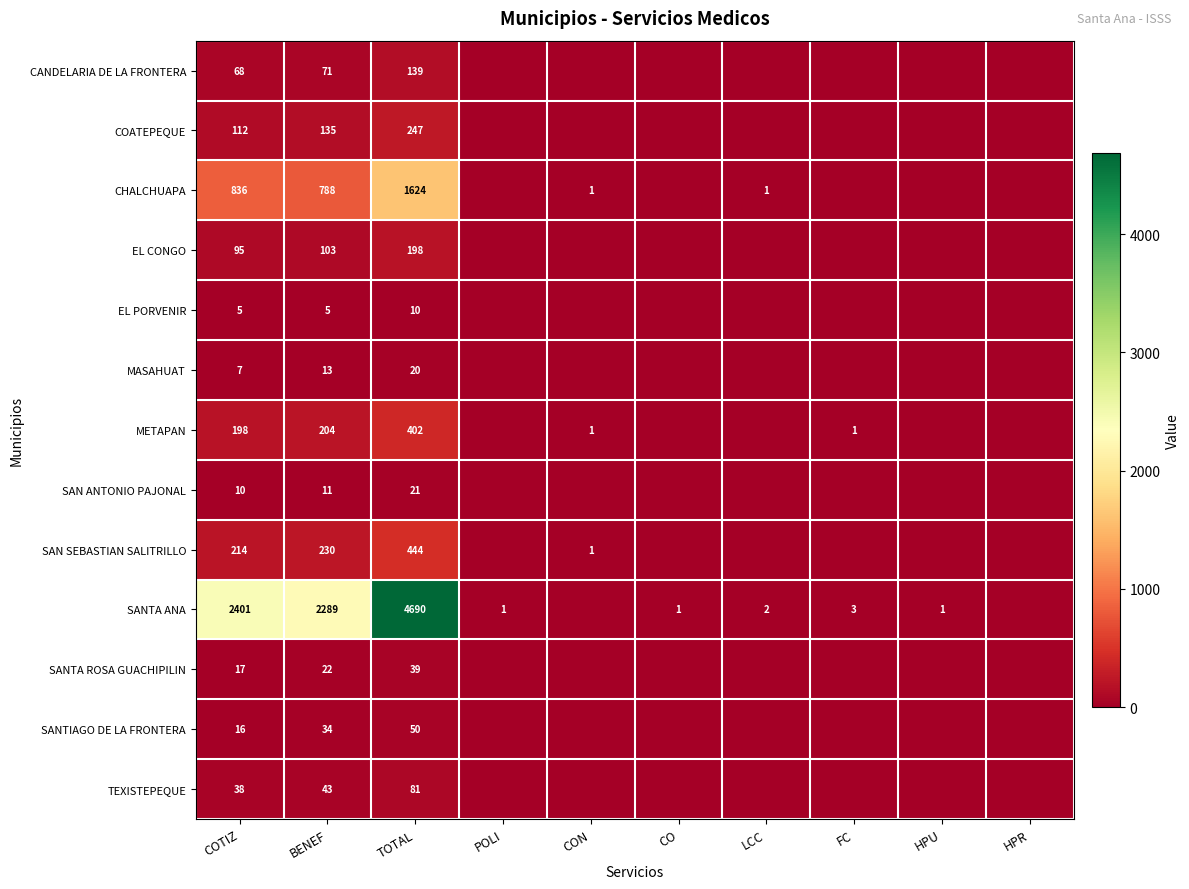

True or false: SANTA ANA has a value of 1 at POLI.

True